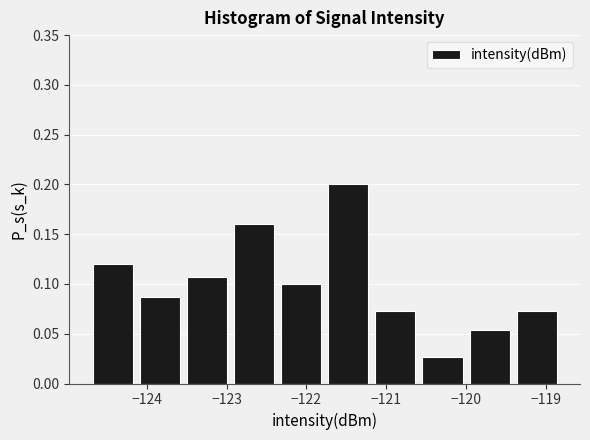

How tall is the bar that spans -121.8 to -121.2 on the x-axis? Neither the bar edges nor the heights are printed on the chart, so give them approximately, as read against the axes.

0.200